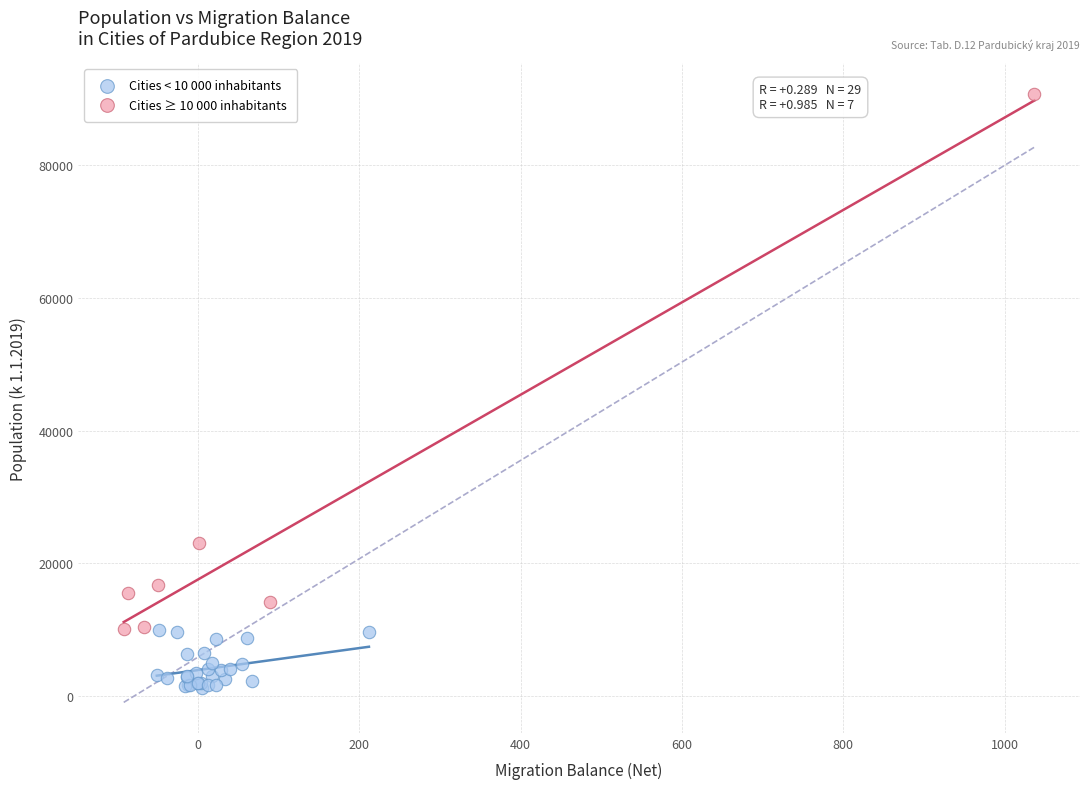

Which series contains the lowest Y value?

Cities < 10 000 inhabitants